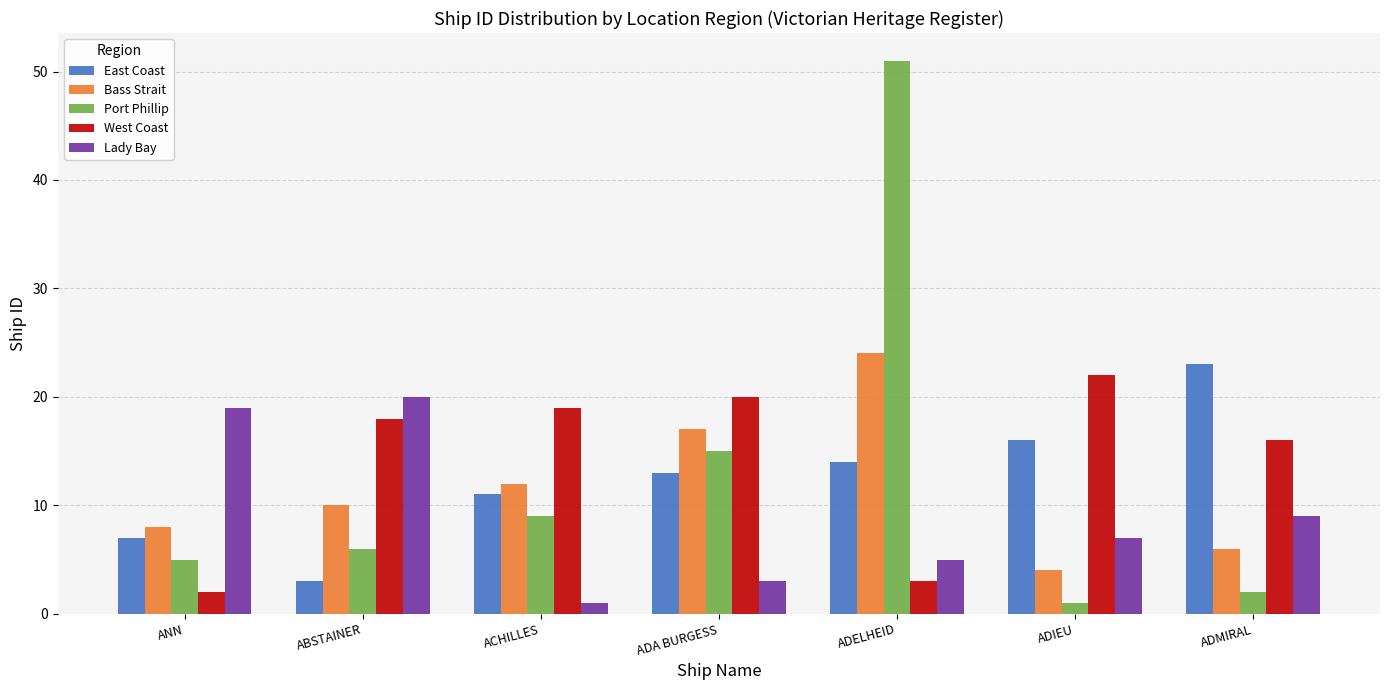

True or false: East Coast has a value of 23 at ADMIRAL.

True